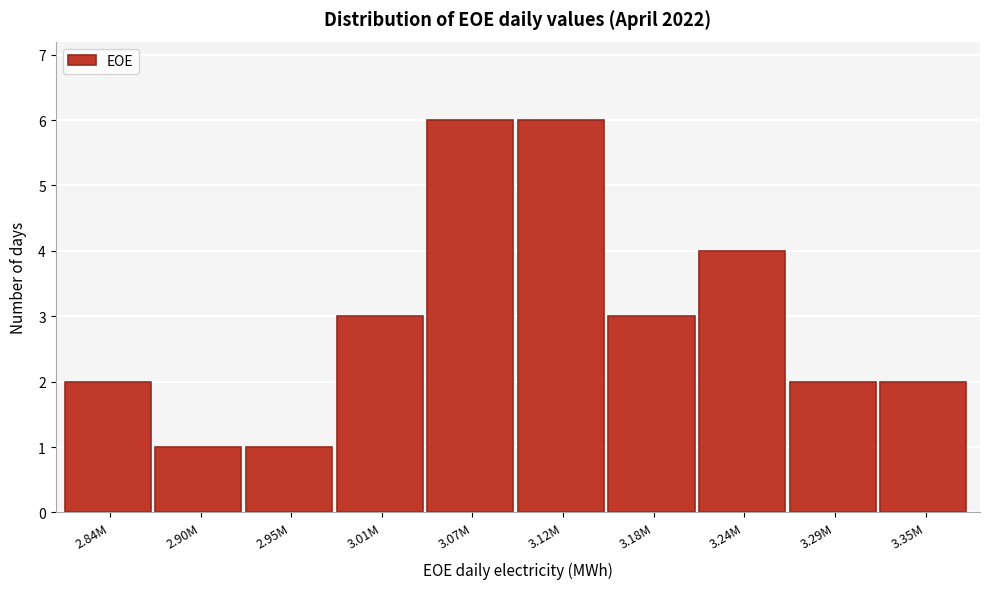

Reading left to right, extract all data points from this chart.

2.84M=2	2.90M=1	2.95M=1	3.01M=3	3.07M=6	3.12M=6	3.18M=3	3.24M=4	3.29M=2	3.35M=2